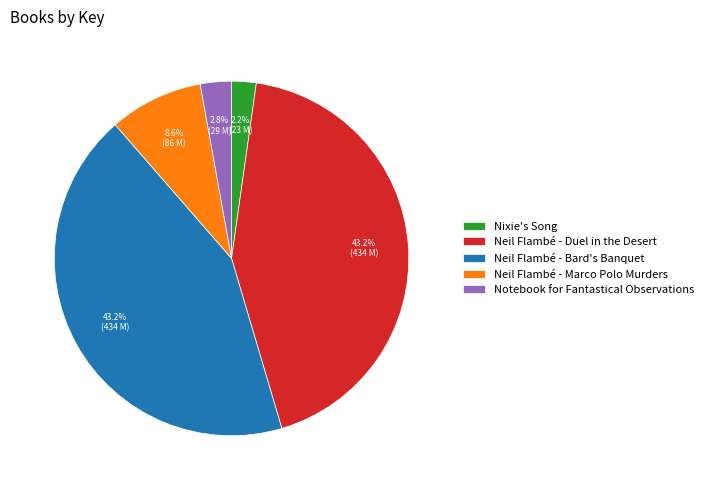

Which slice is the smallest?

Nixie's Song